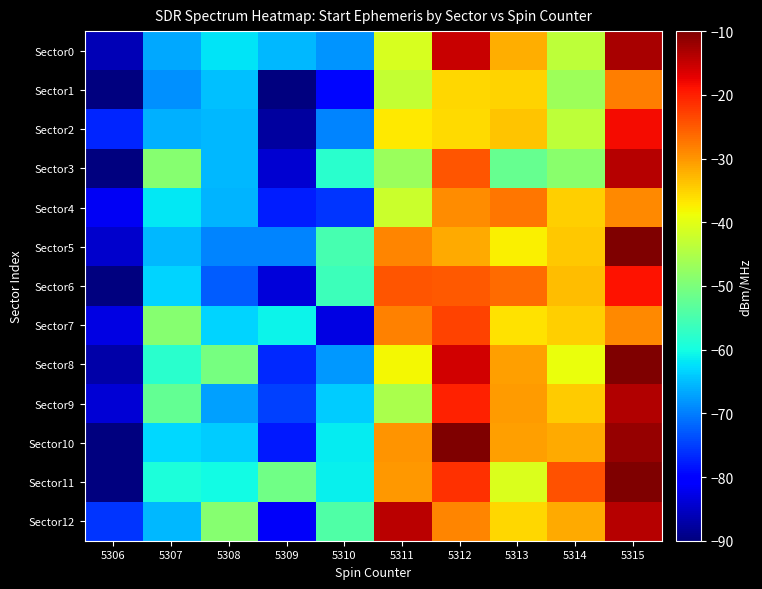

Between 5309 and 5313, which is larger?

5313